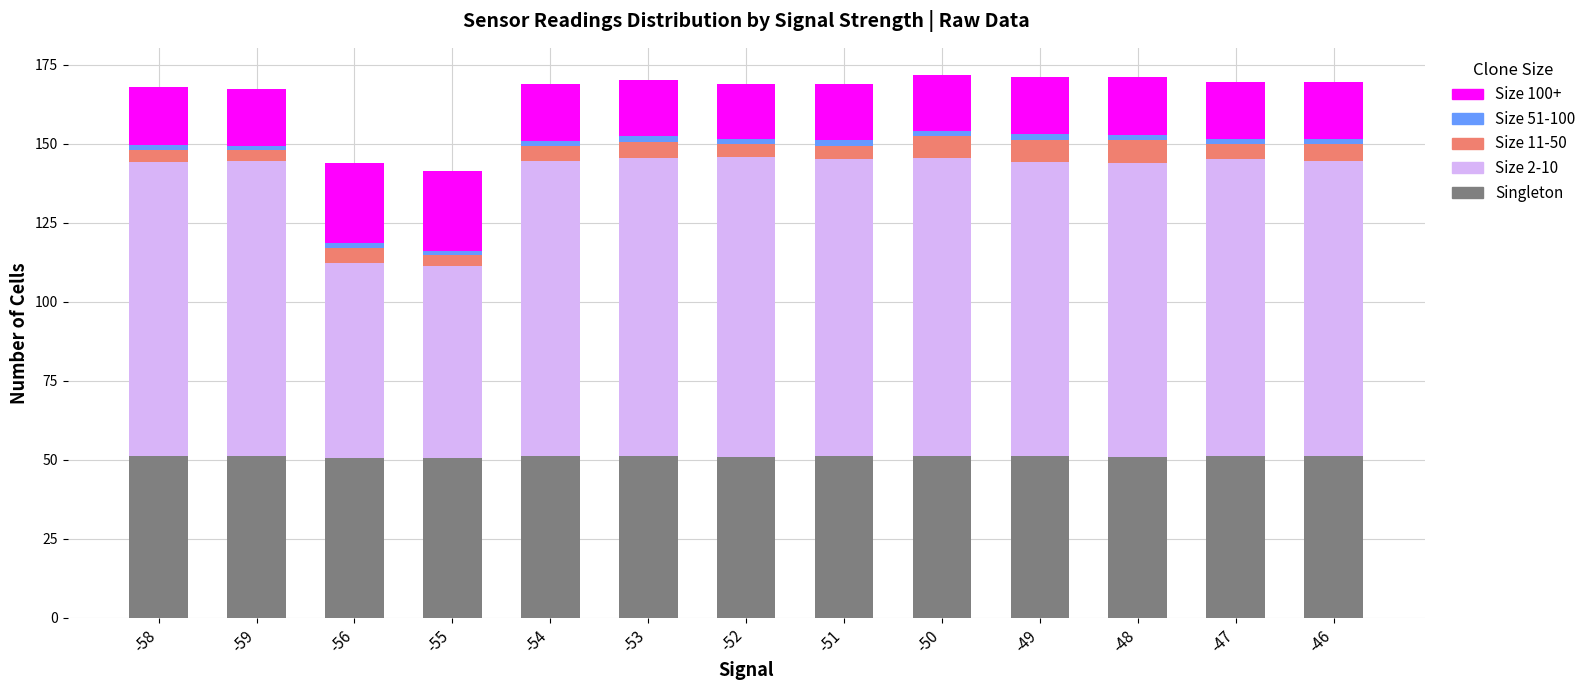

Where does the Singleton series first go above 51?

-58